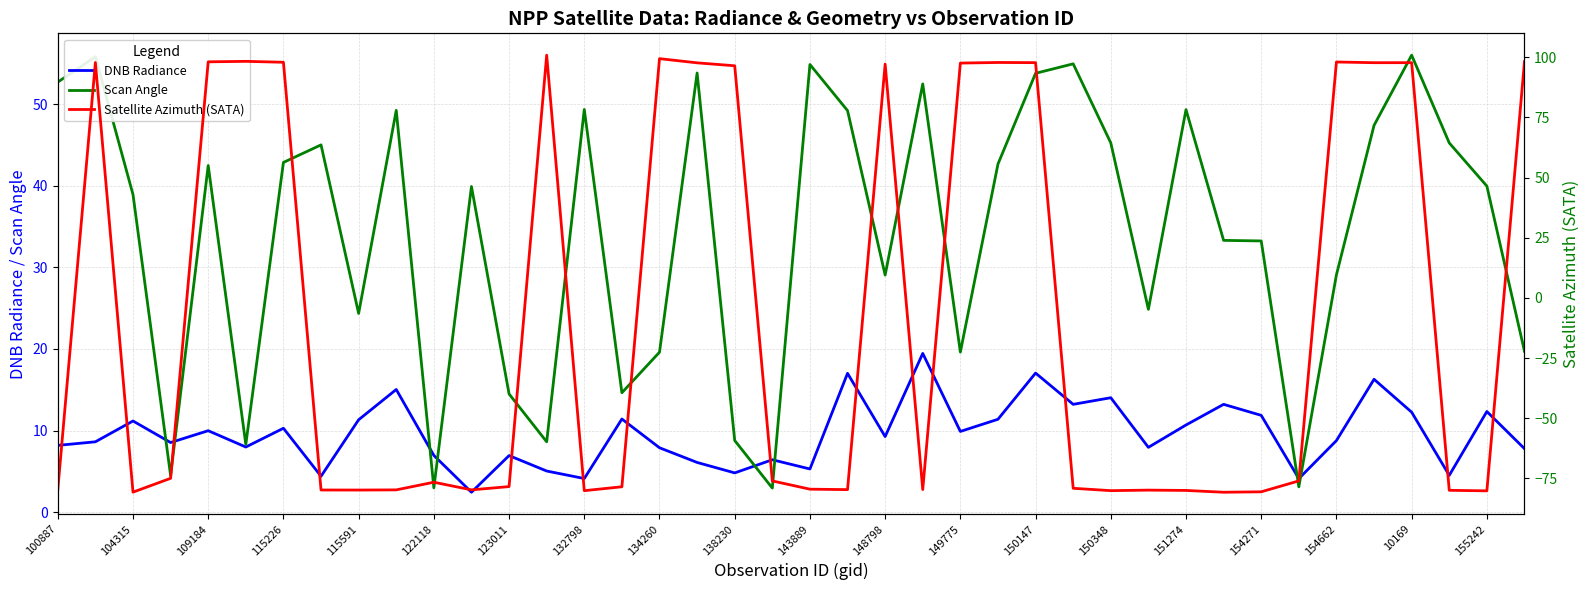

Is it true that DNB Radiance equals 5.9 at 109184?

False